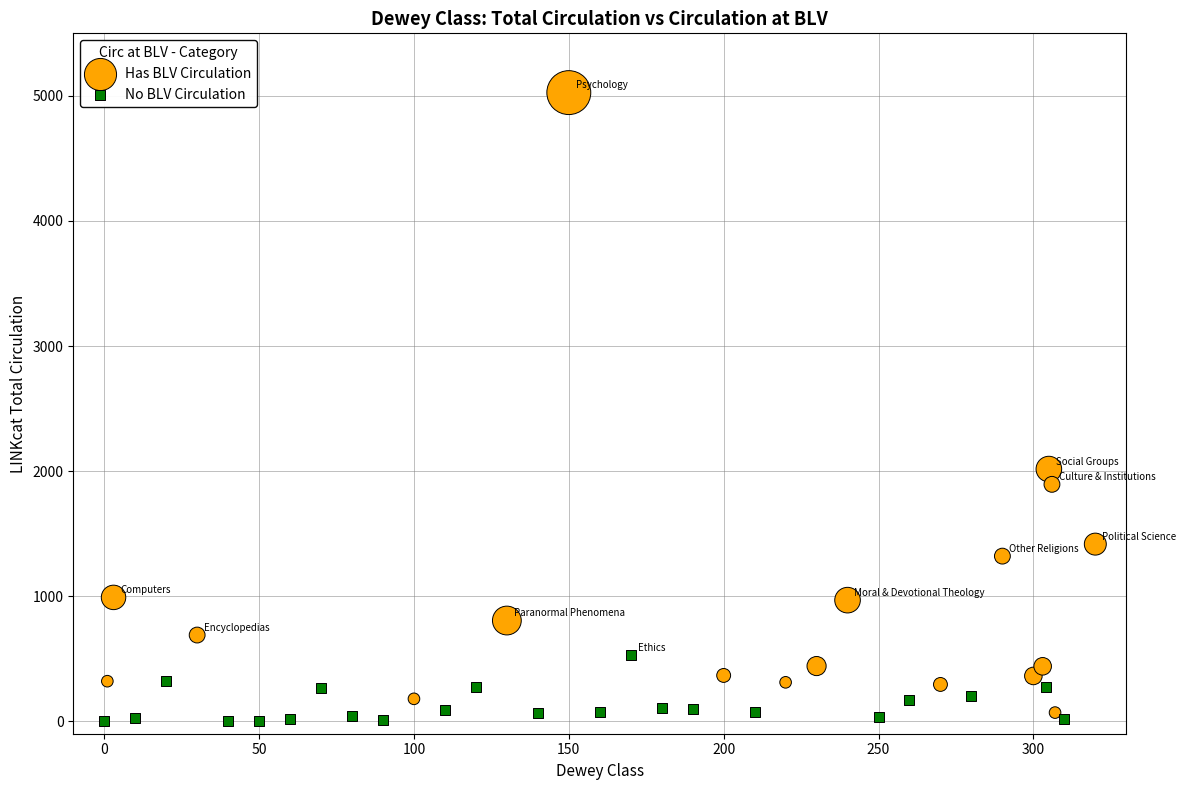

What are all the series names shown in the legend?

Has BLV Circulation, No BLV Circulation